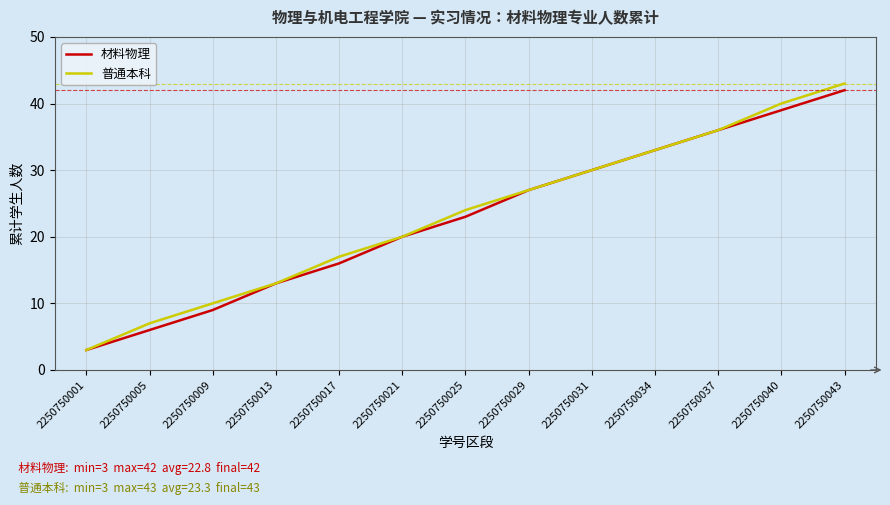

Which series has the largest range (max minus min)?

普通本科